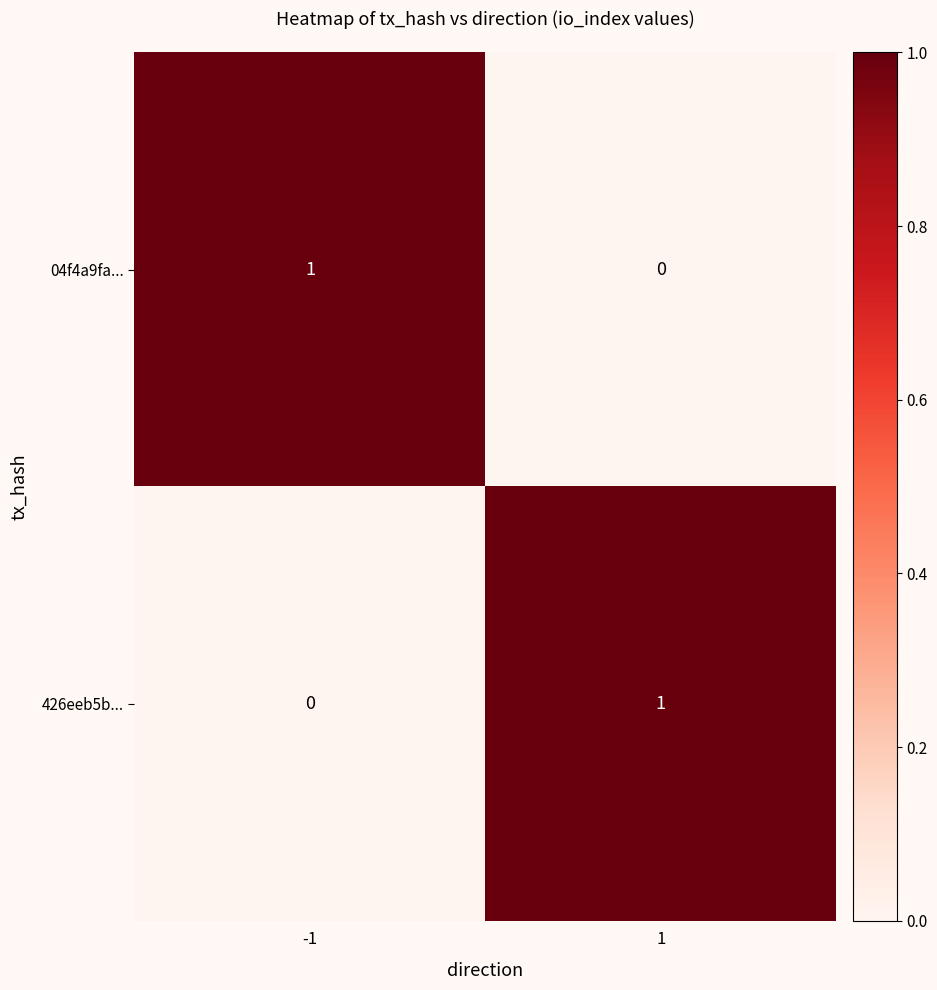

Rank the series at 1 from highest to lowest value.

426eeb5b..., 04f4a9fa...